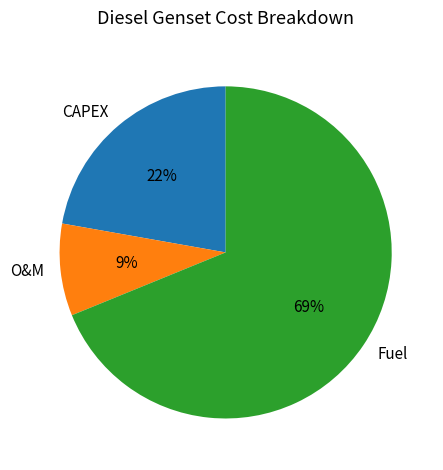

To the nearest percent, what portion does CAPEX represent?

22%